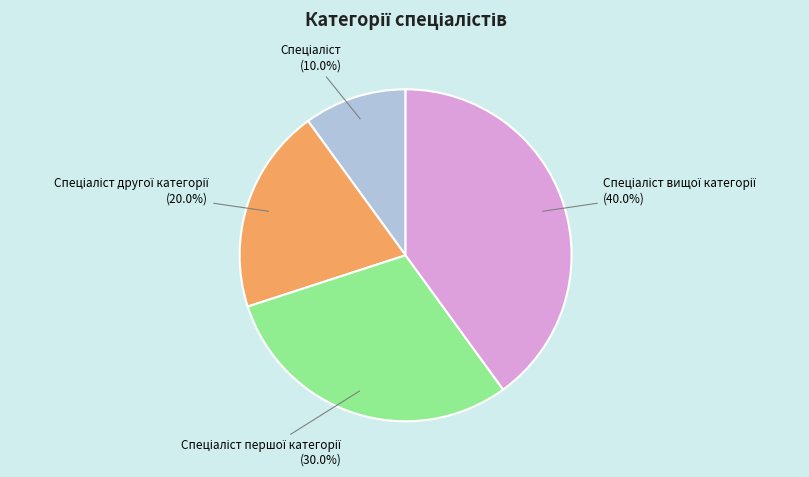

Does any single category account for the majority?

No